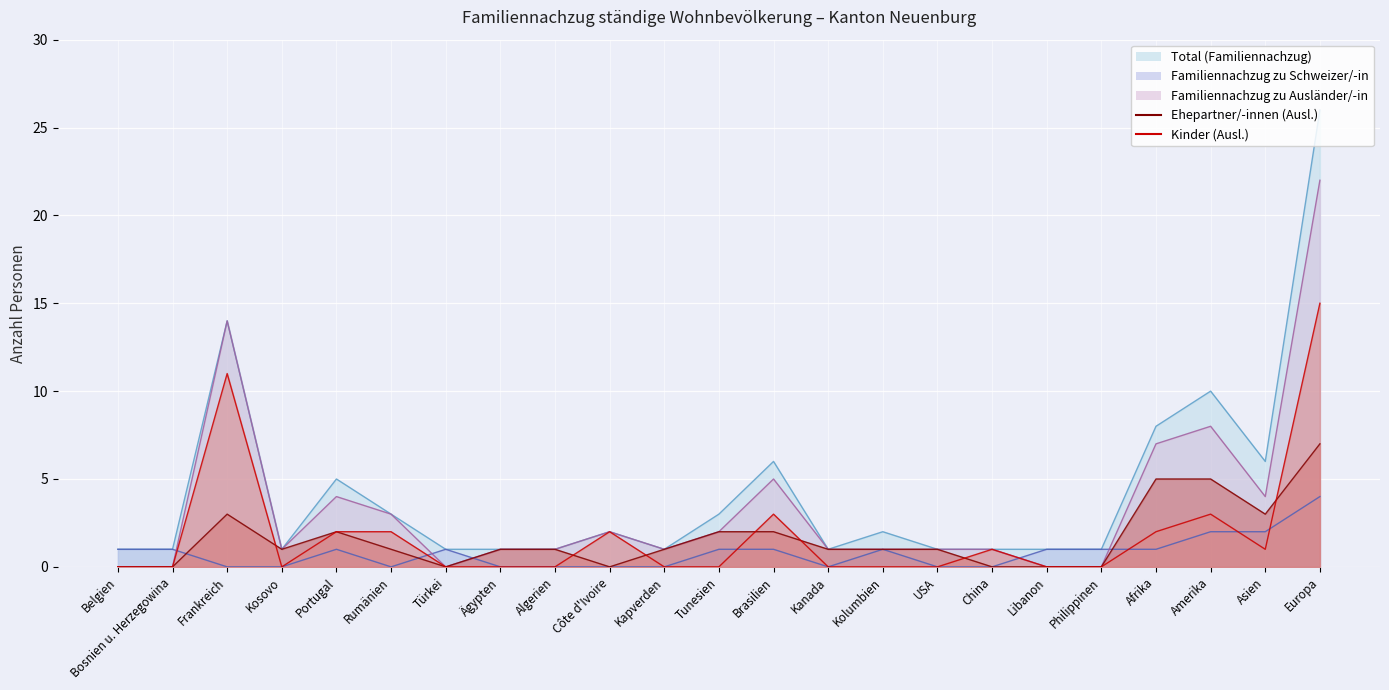

The value of Familiennachzug zu Schweizer/-in at Belgien is 1. True or false?

True